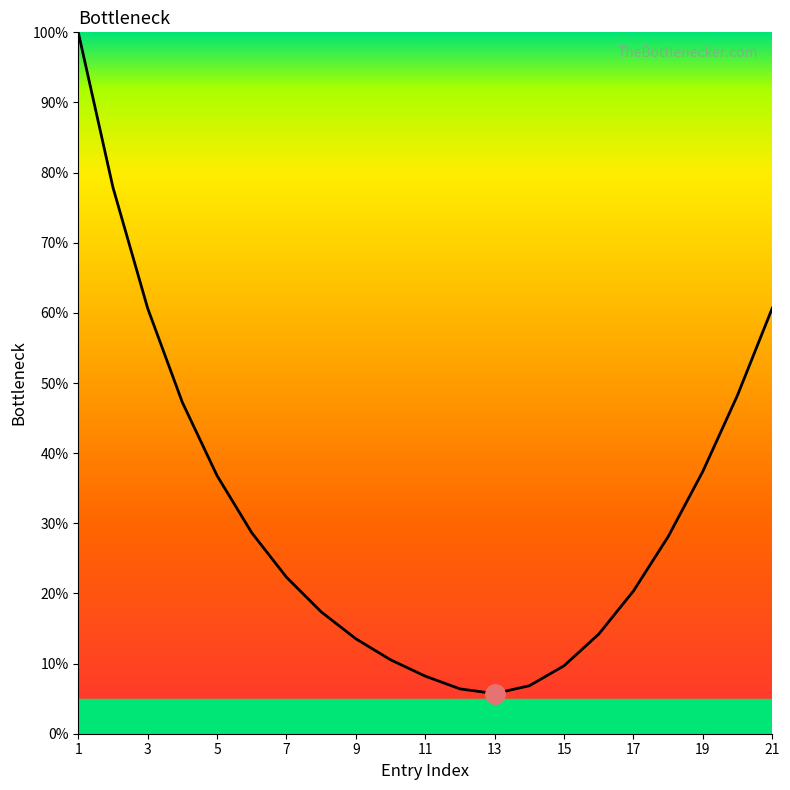

What is the difference between the maximum and second lowest values?

93.6